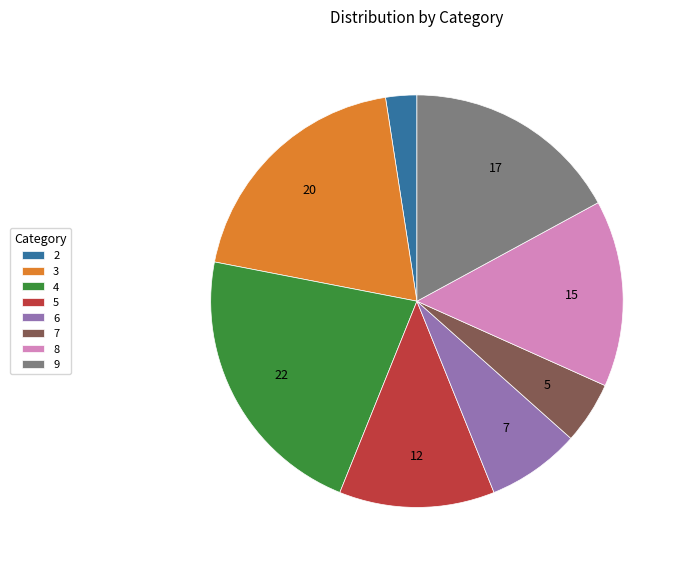

Which category has the biggest portion of the pie?

4